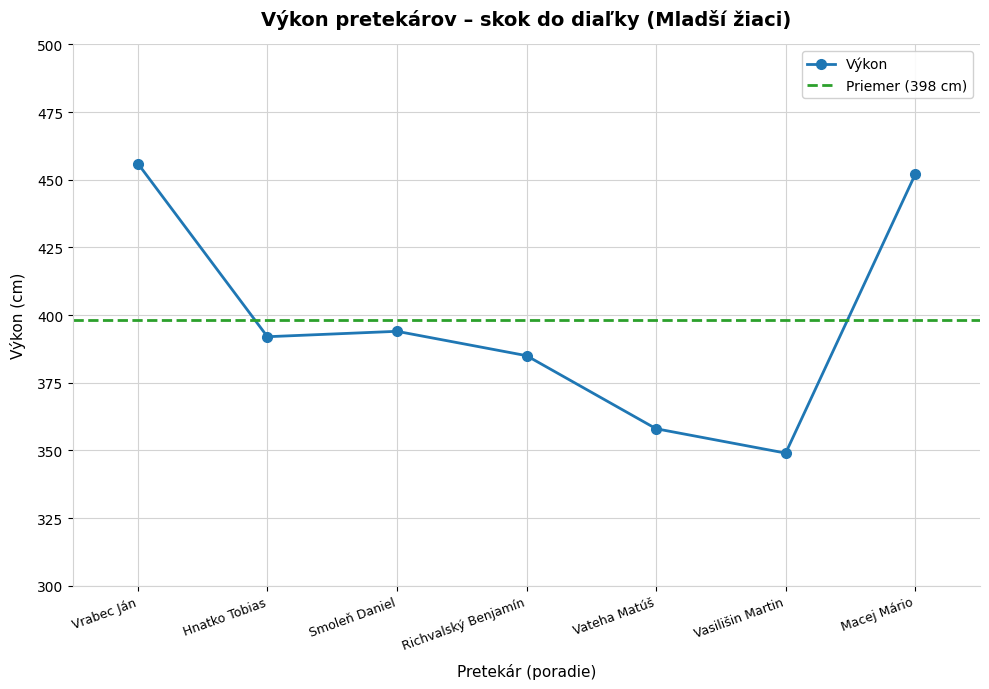

How many values exceed 392?

3